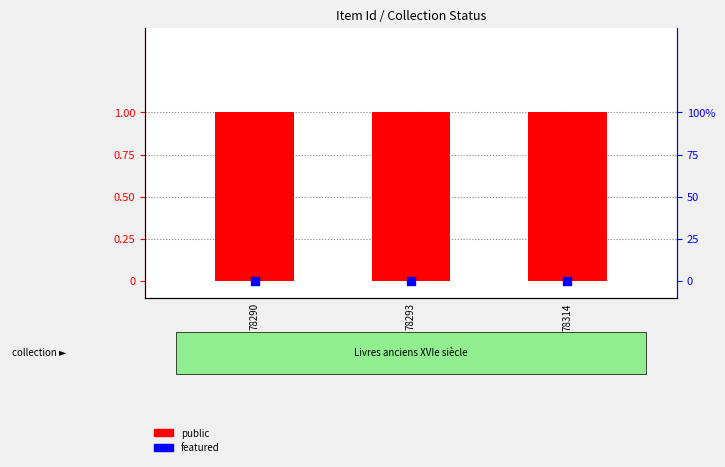

At which category is the sum across all series the highest?

78290